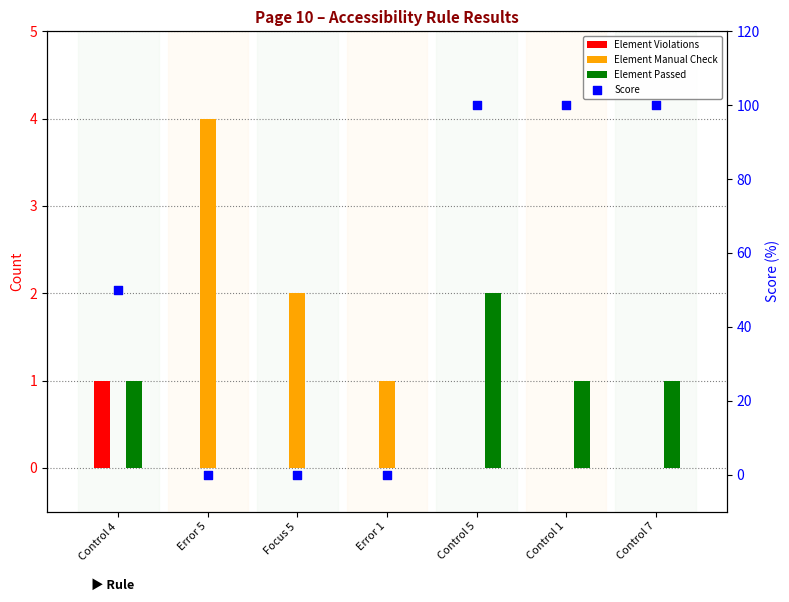

Which series has the largest total across all categories?

Score